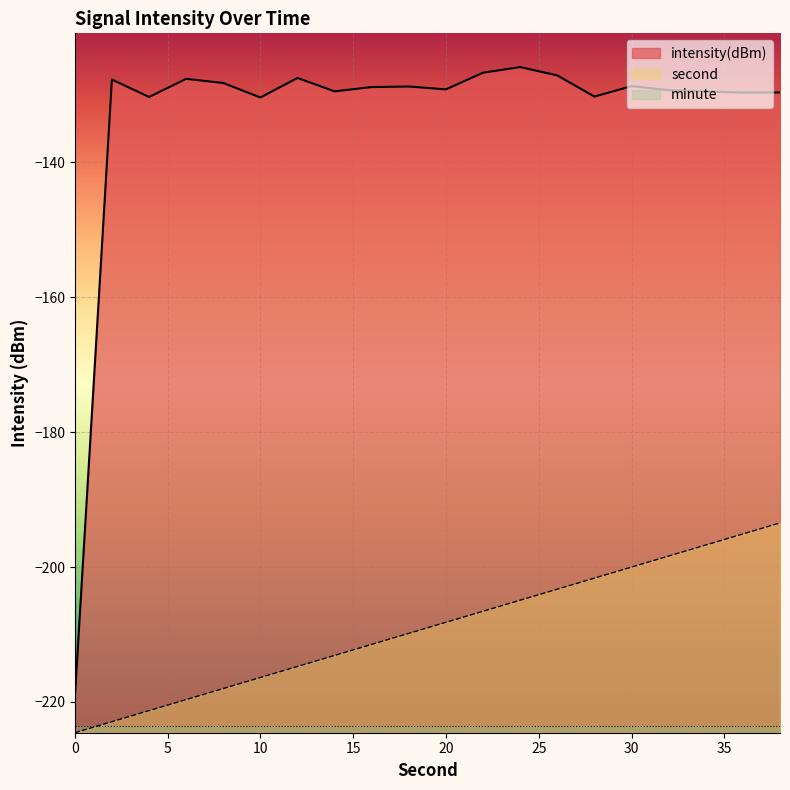

What are all the series names shown in the legend?

intensity(dBm), second, minute